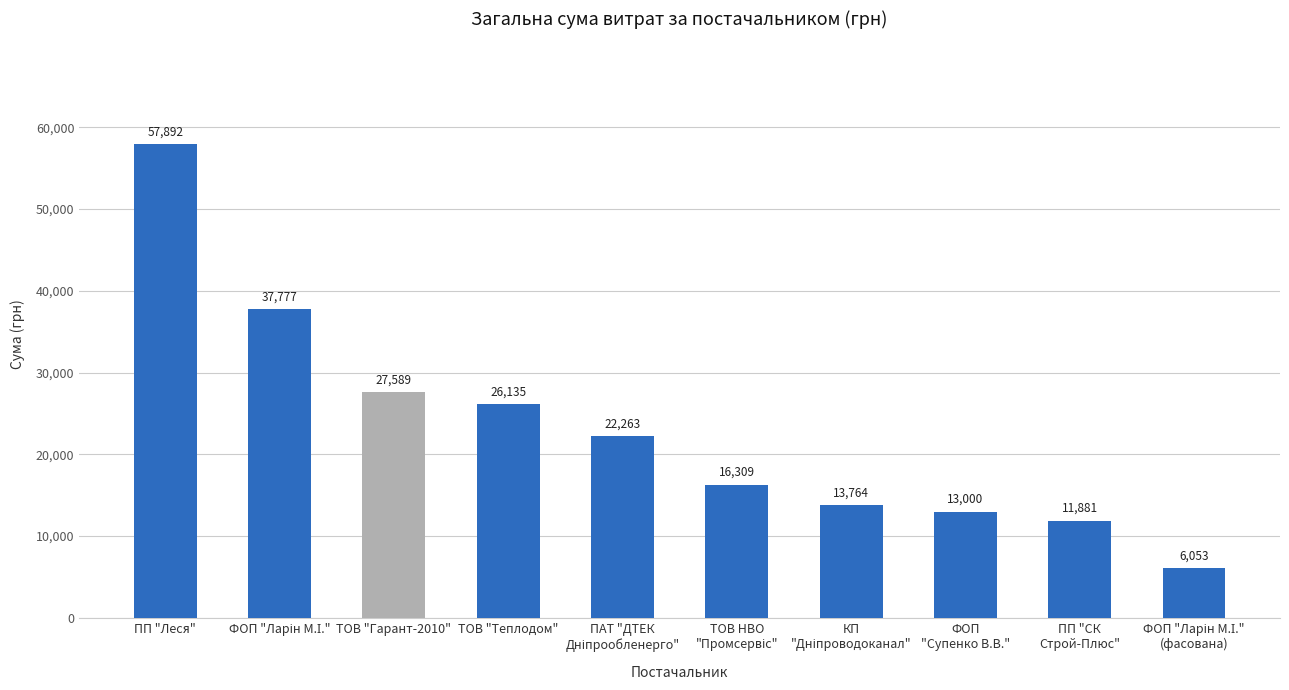

What is the minimum value shown in the chart?

6052.7